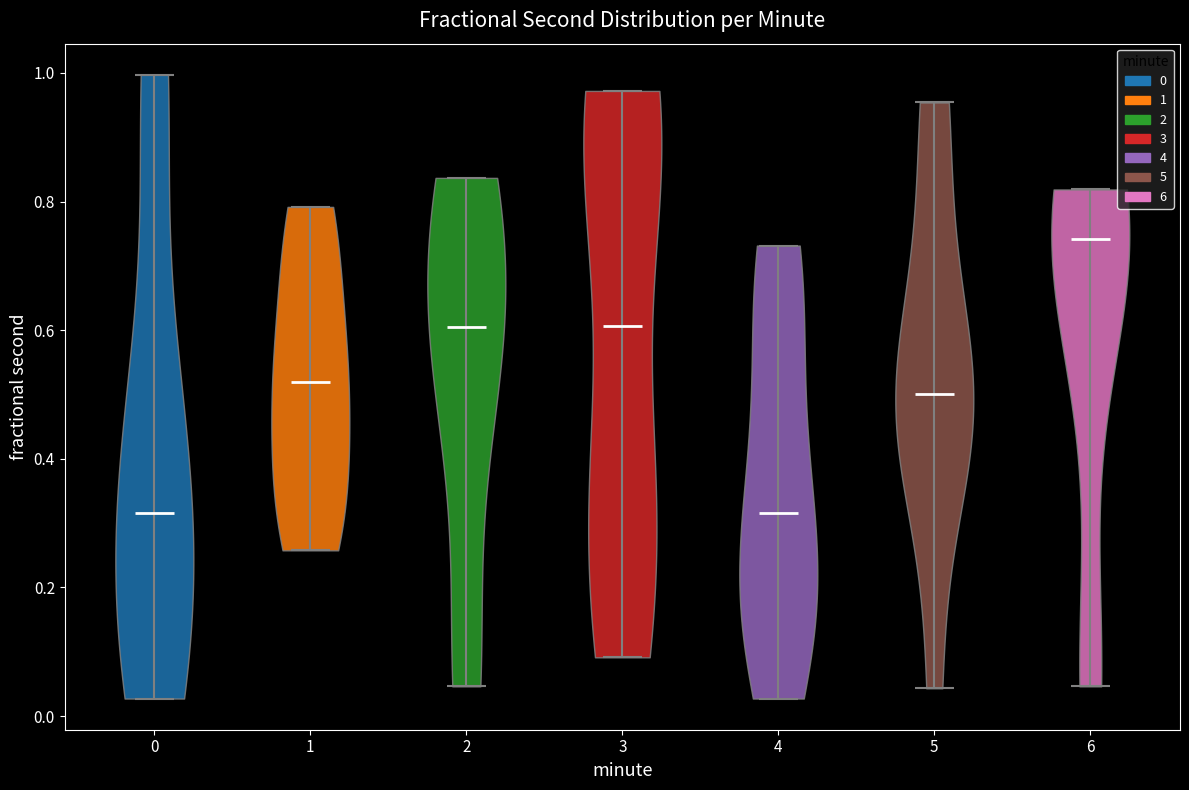

Reading left to right, read every violin against the y-axis: where its median line is, and the lowest and highest points it reaches. The values are not printed on the chart, so give them approximately, as read against the axis.

0: median line 0.32, lowest point 0.02, highest point 1.00
1: median line 0.52, lowest point 0.26, highest point 0.80
2: median line 0.60, lowest point 0.04, highest point 0.84
3: median line 0.60, lowest point 0.10, highest point 0.98
4: median line 0.32, lowest point 0.02, highest point 0.74
5: median line 0.50, lowest point 0.04, highest point 0.96
6: median line 0.74, lowest point 0.04, highest point 0.82